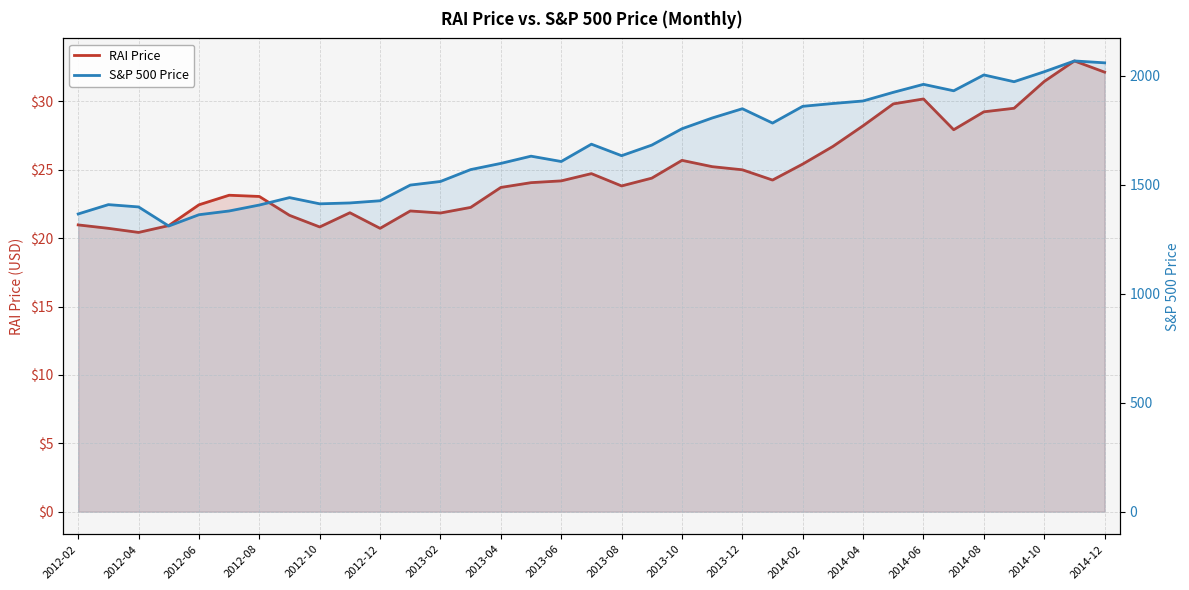

What is the value of the S&P 500 Price point at the 9th from the left?

1412.2